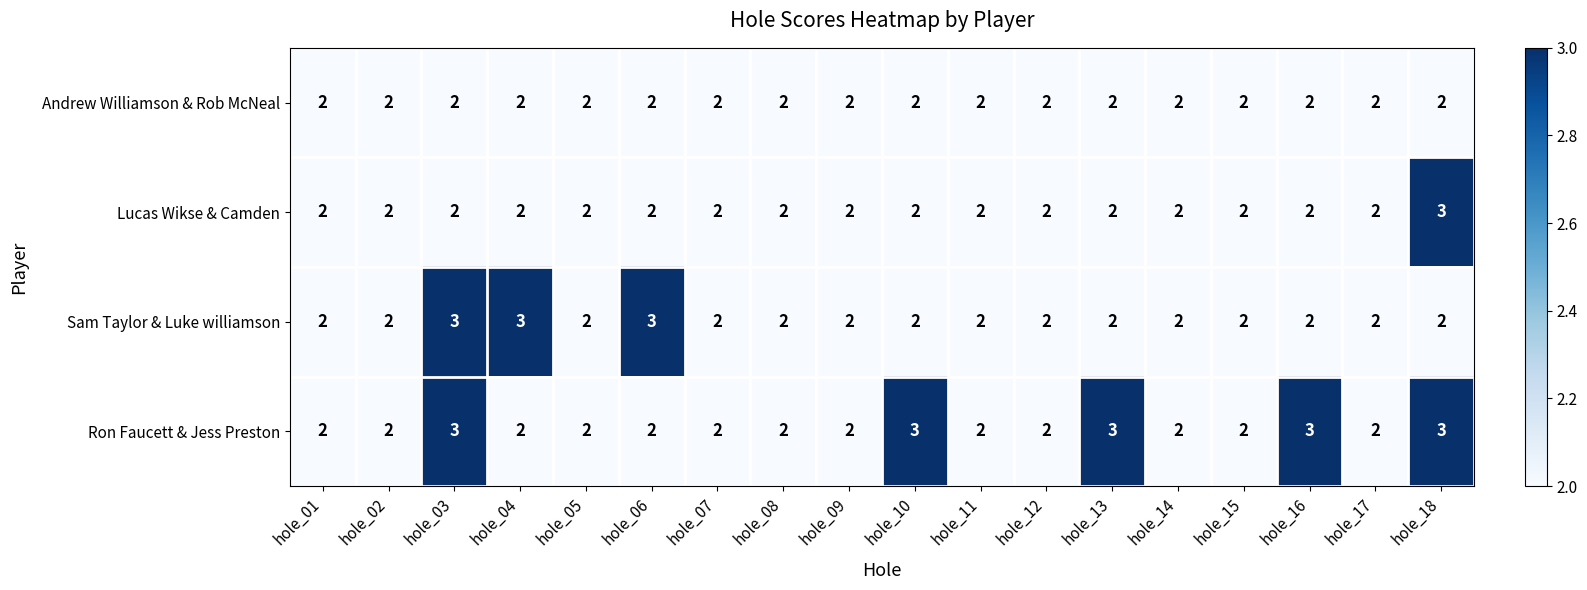

Is it true that Ron Faucett & Jess Preston equals 2 at hole_08?

True